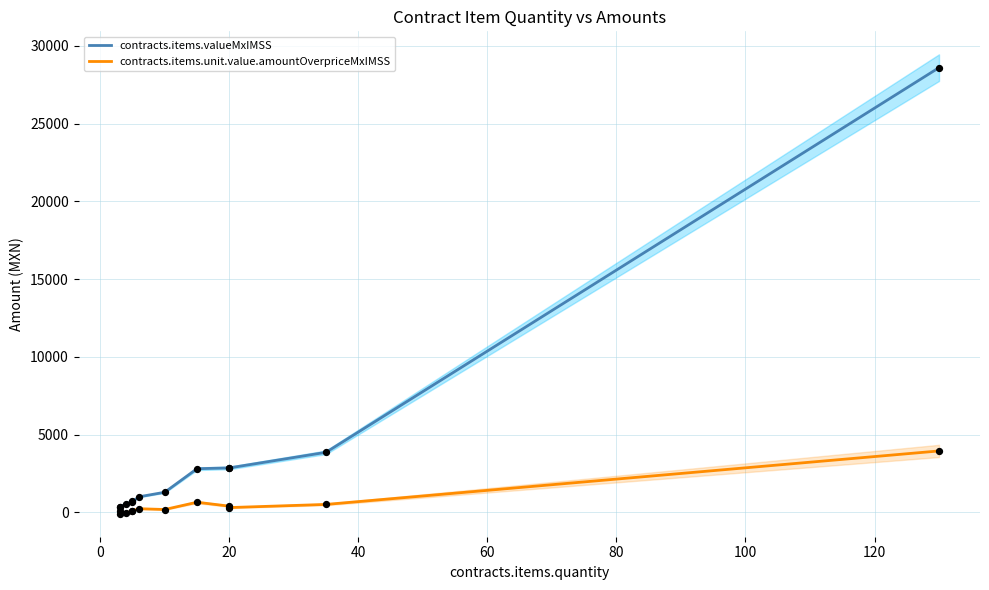

Which series reaches the minimum Y coordinate?

contracts.items.unit.value.amountOverpriceMxIMSS